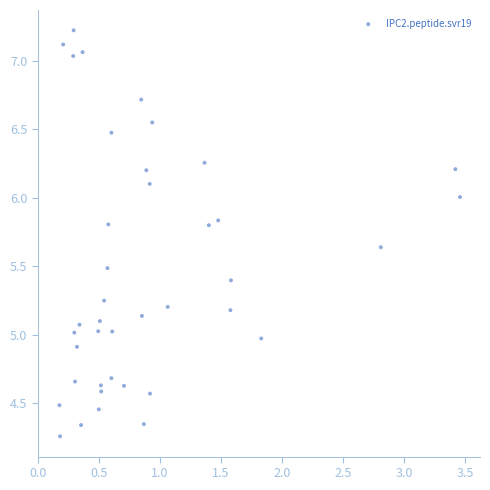

What is the range of X values (max minus min)?

3.3